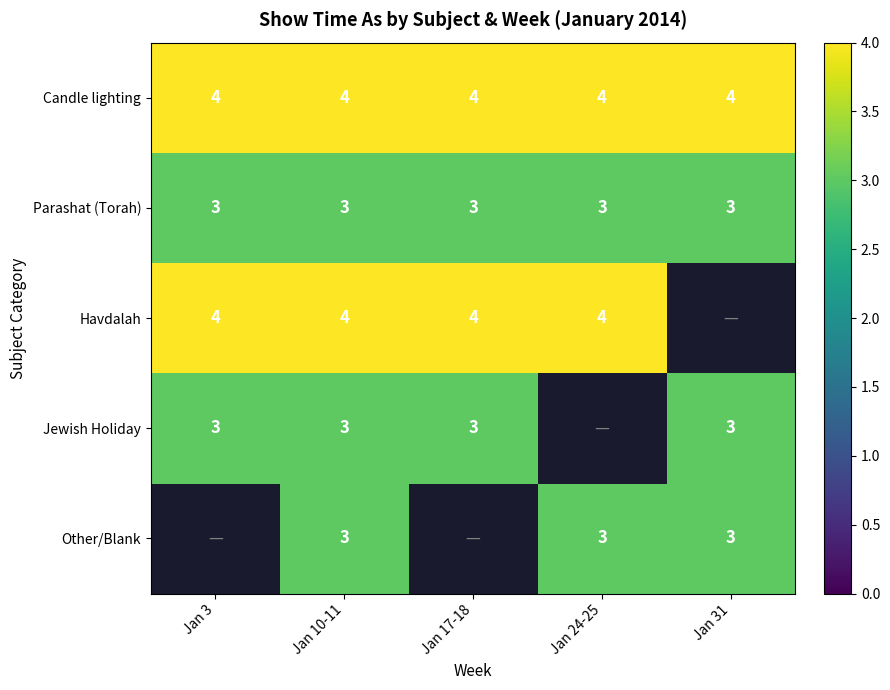

Is it true that Havdalah equals 4 at Jan 3?

True